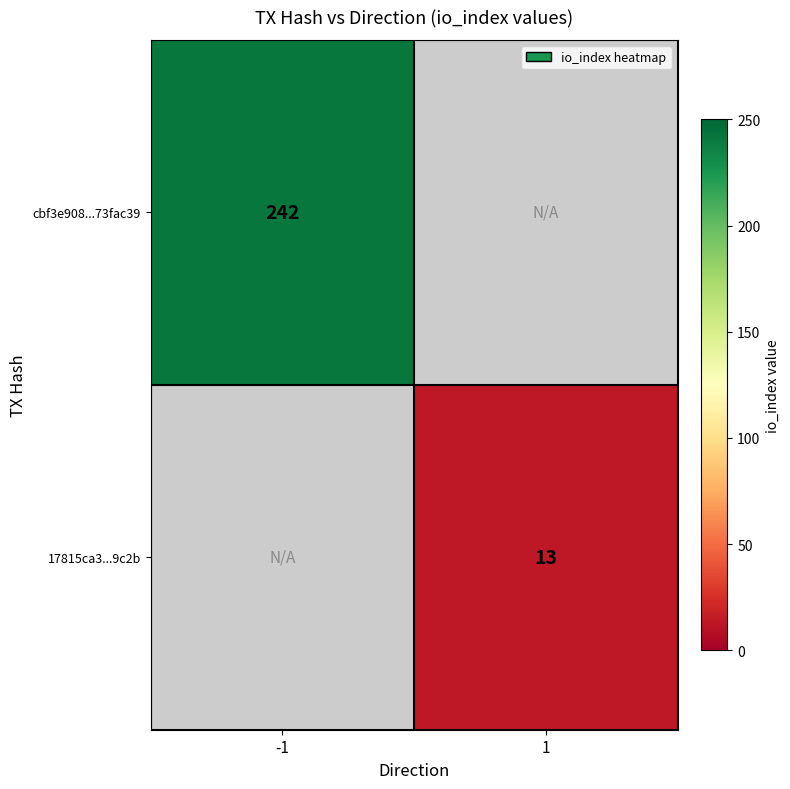

Is the value of 17815ca3...9c2b at 1 greater than the value of cbf3e908...73fac39 at -1?

No